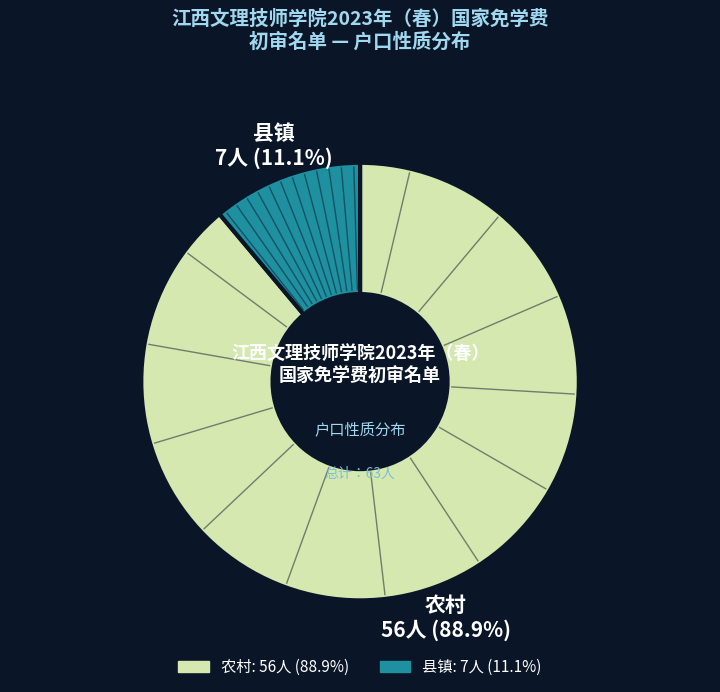

What percentage is NOT represented by 县镇?

88.9%